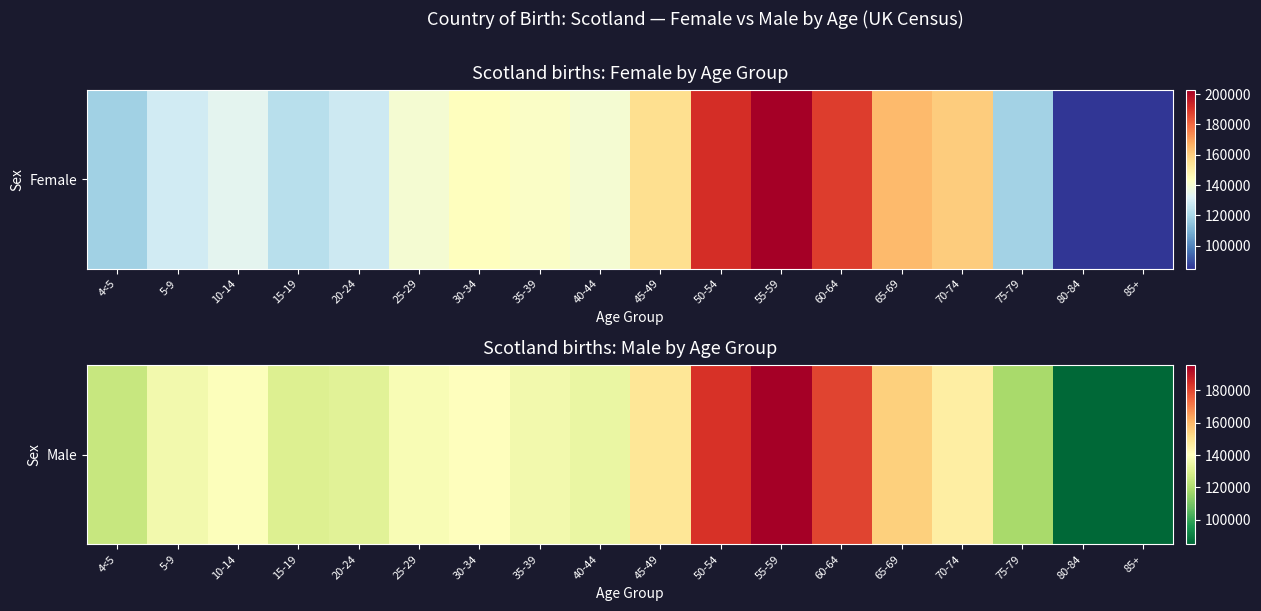

The chart shows a value of 134322 at 40-44. True or false?

True